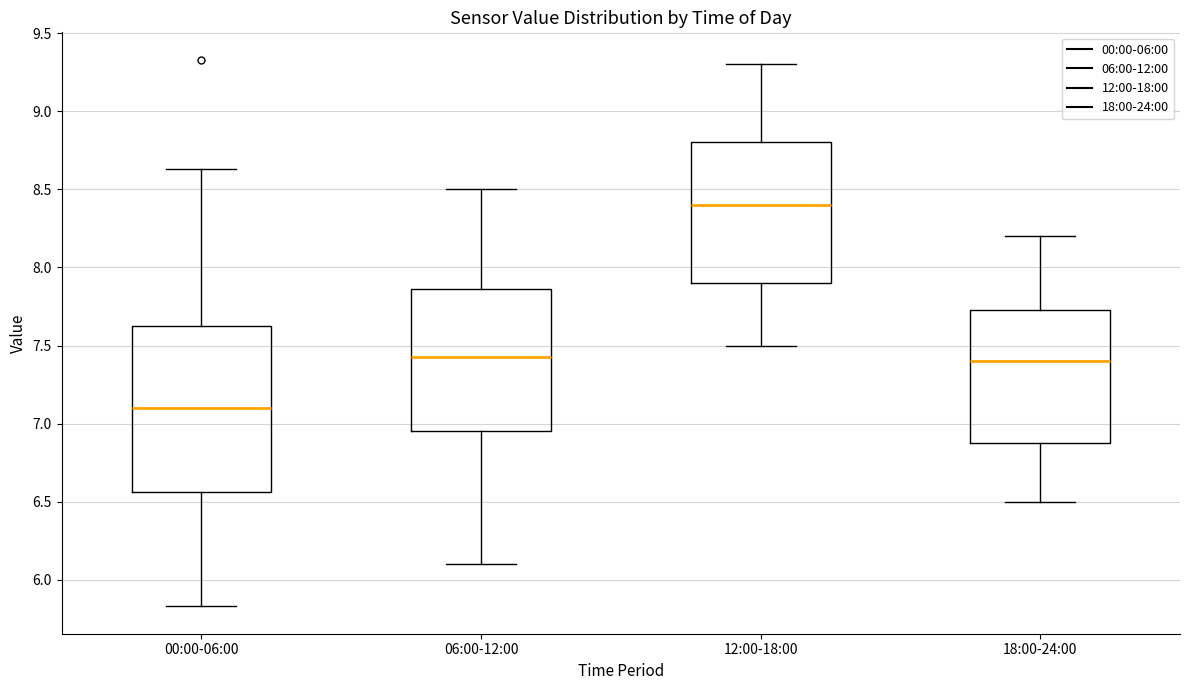

Where does the upper whisker of the box for 00:00-06:00 end on the y-axis? The values are not printed on the chart, so give them approximately, as read against the axis.

8.65